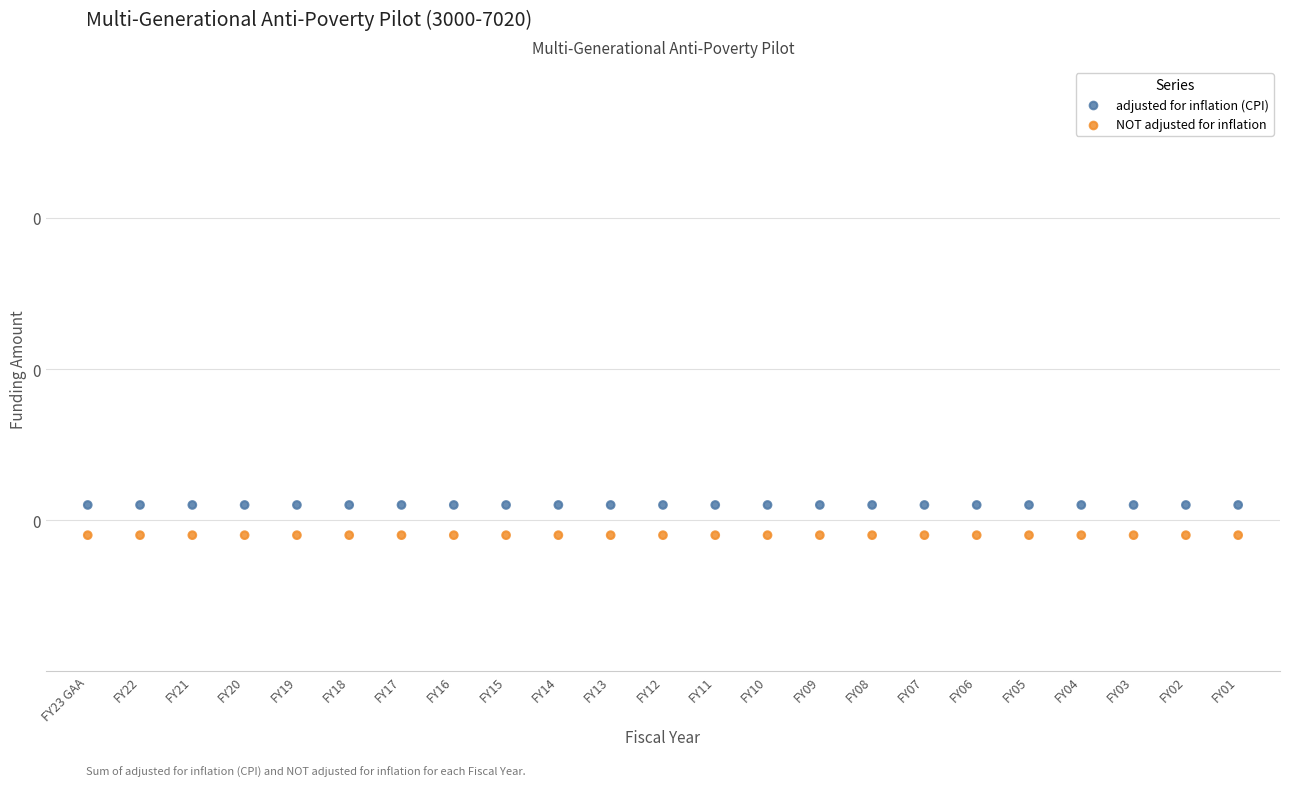

Which series contains the highest Y value?

adjusted for inflation (CPI)